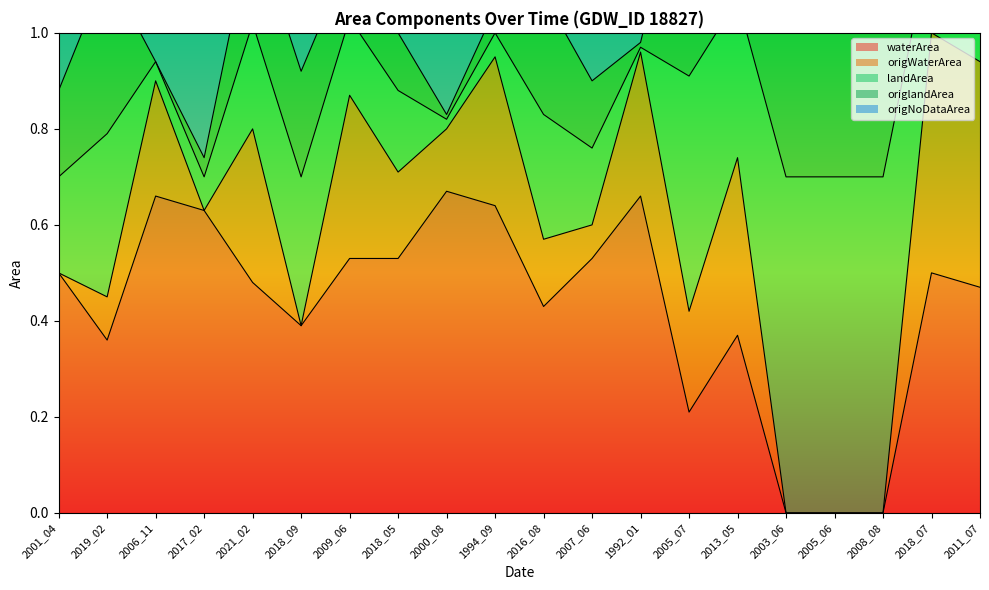

At which category is the sum across all series the highest?

2018_07